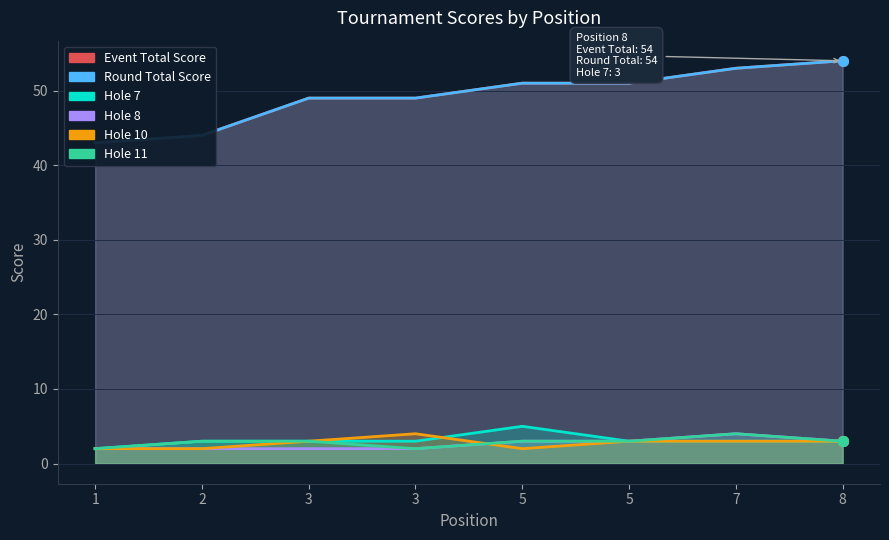

True or false: hole_10 has a value of 2 at 1.

True